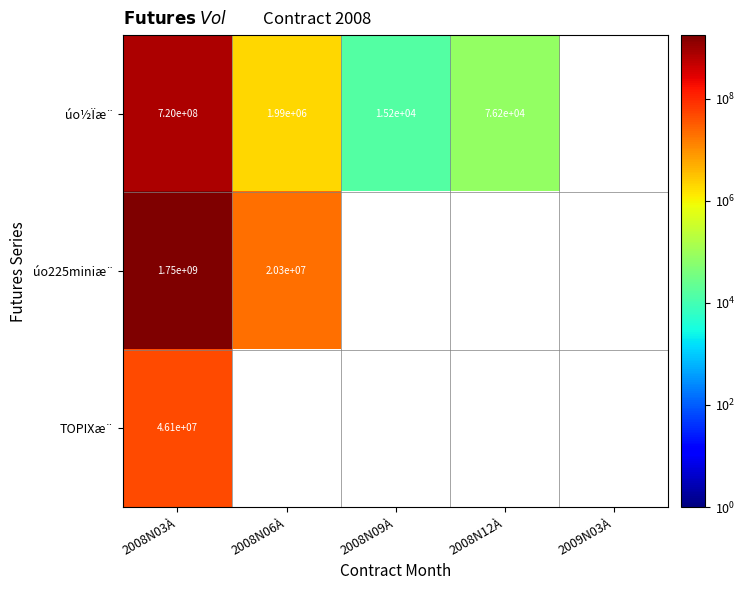

What is the spread (max minus min) of values at 2008N03À?

1703900000